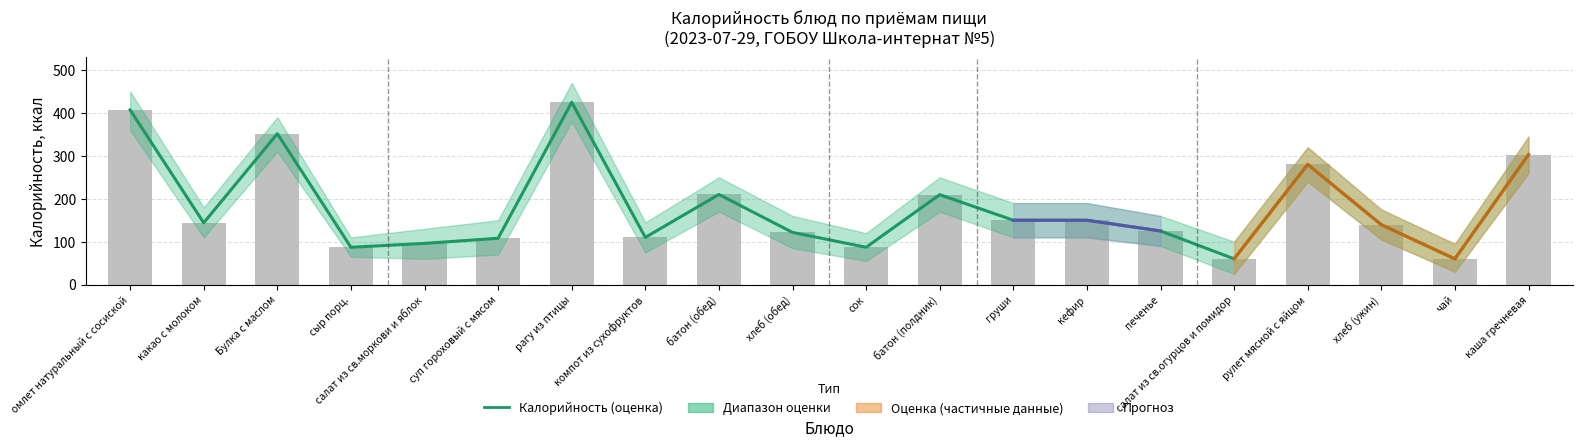

How many data points are less than 144?

10